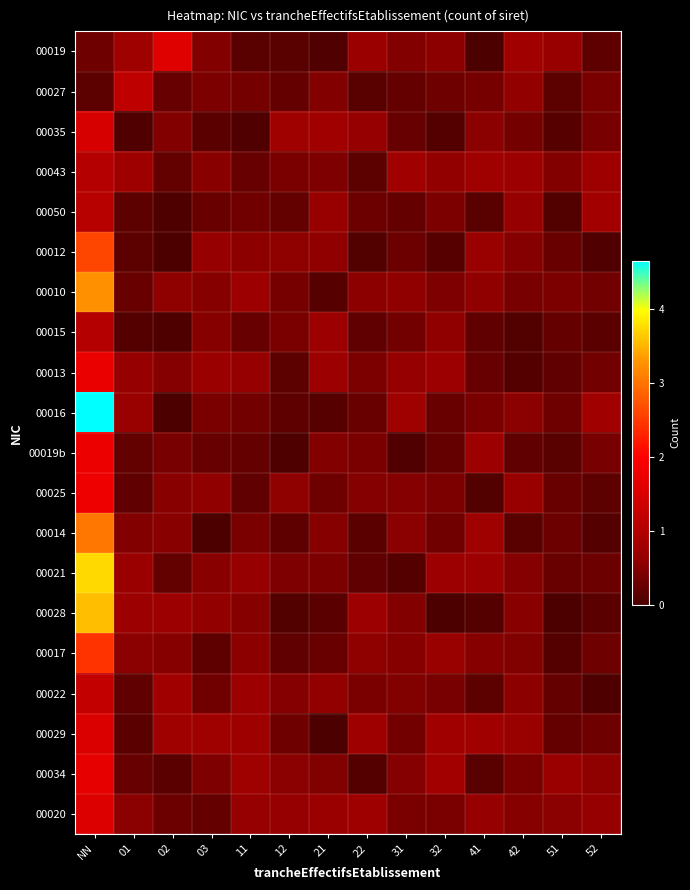

List the series in order of their peak value, highest first.

00016, 00021, 00028, 00010, 00014, 00012, 00017, 00025, 00019b, 00013, 00034, 00019, 00020, 00029, 00035, 00022, 00027, 00050, 00043, 00015